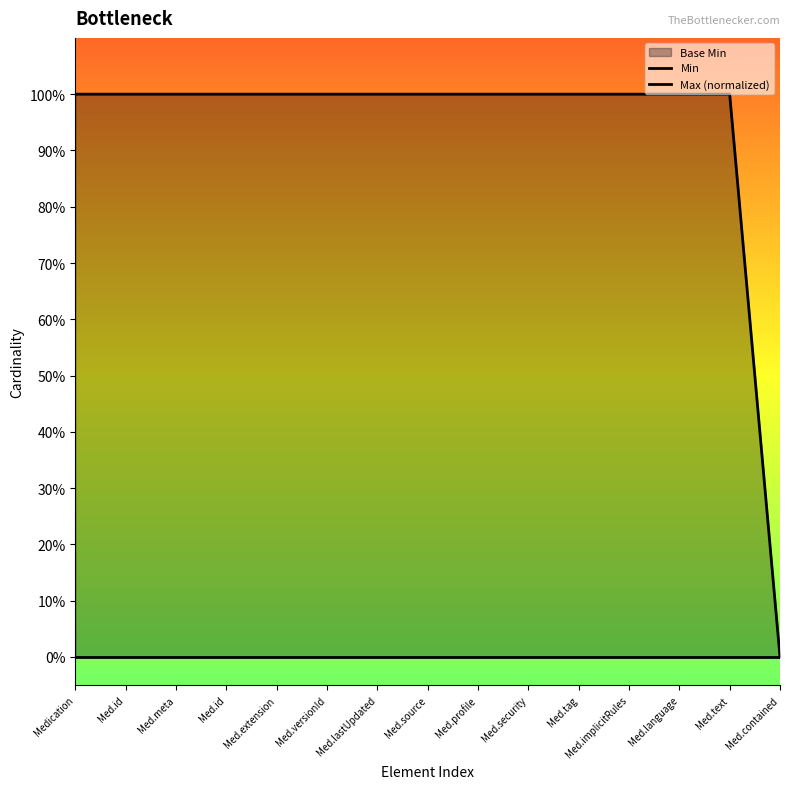

Is it true that Max (normalized) equals 2 at Med.versionId?

False